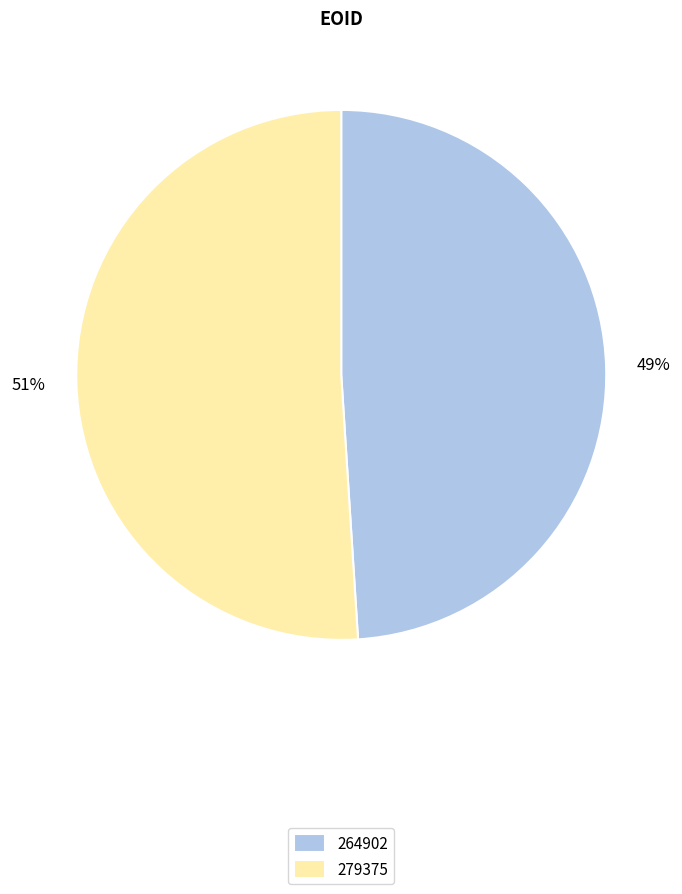

To the nearest percent, what percentage of the pie is 264902?

49%